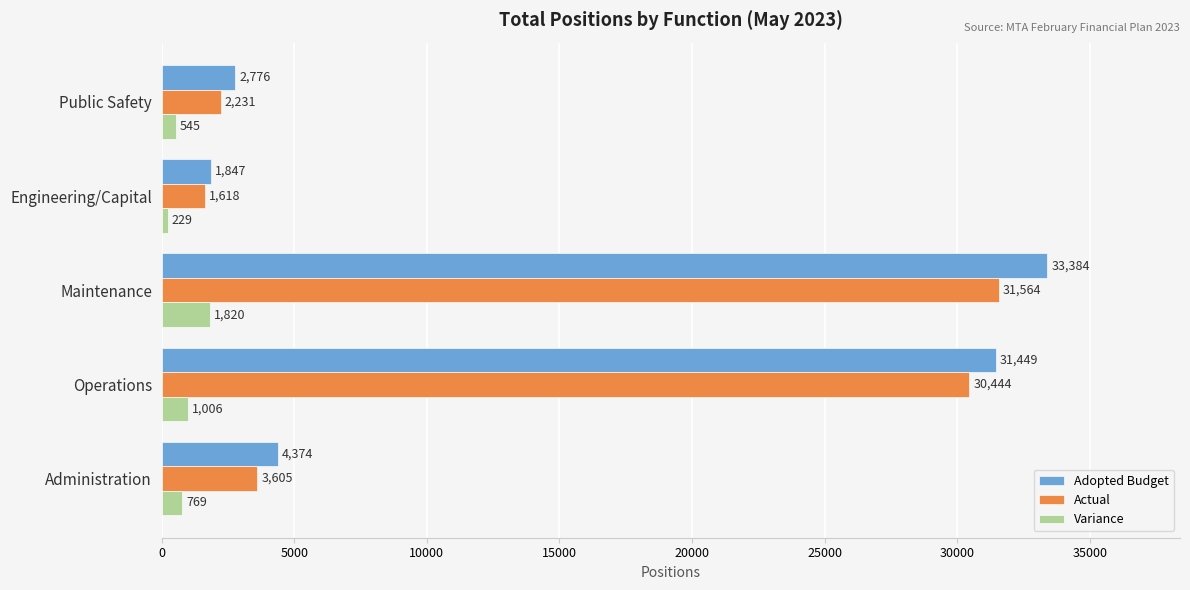

What is the average value of the Variance series?

873.5